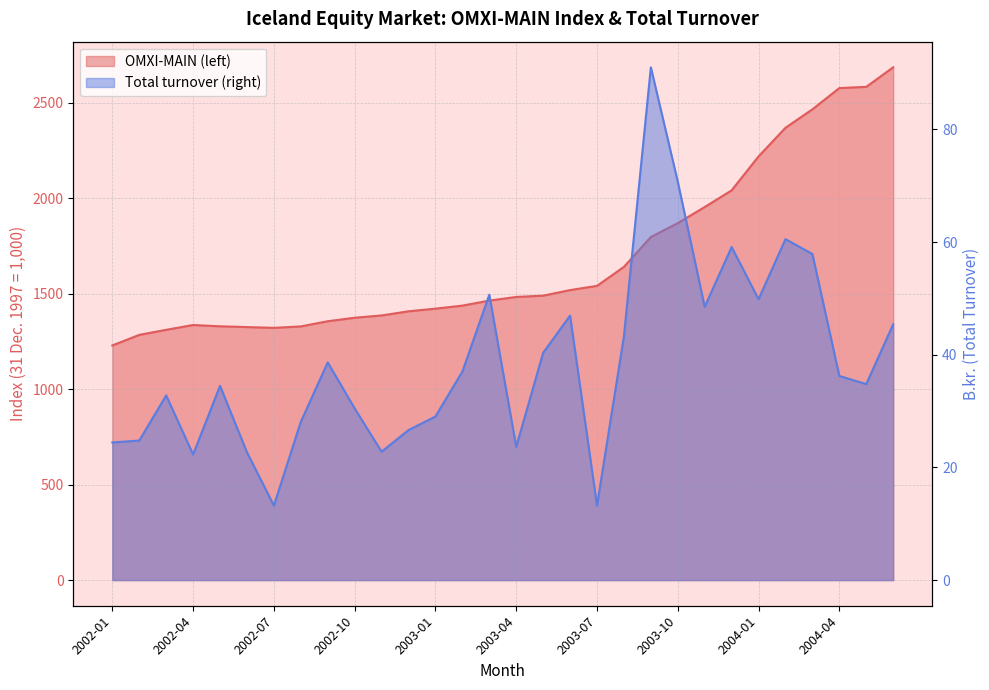

What is the value of the OMXI-MAIN (left) point at the 25th from the left?

2218.6